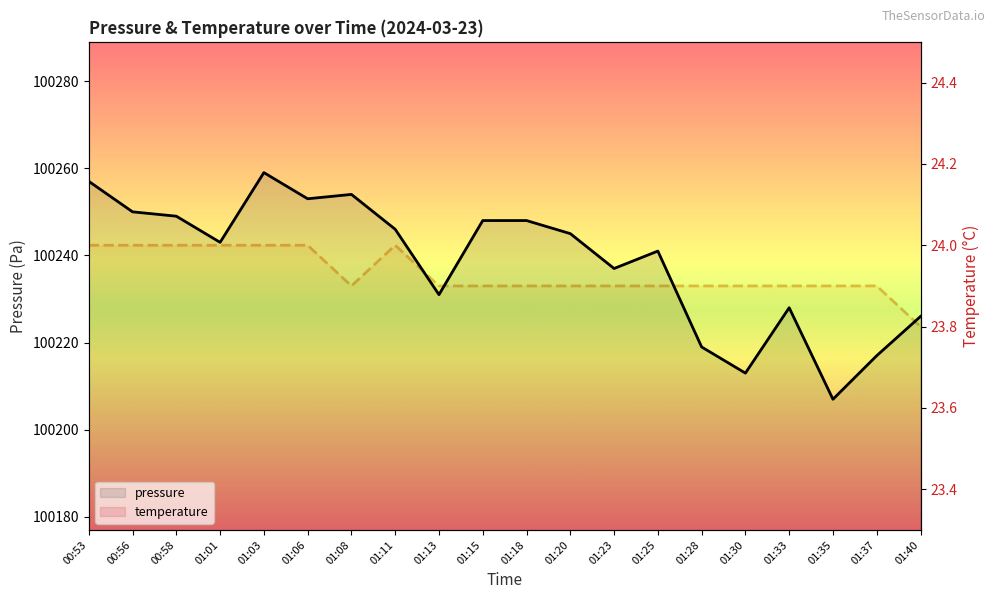

At which category does the chart reach its minimum across all series?

01:40